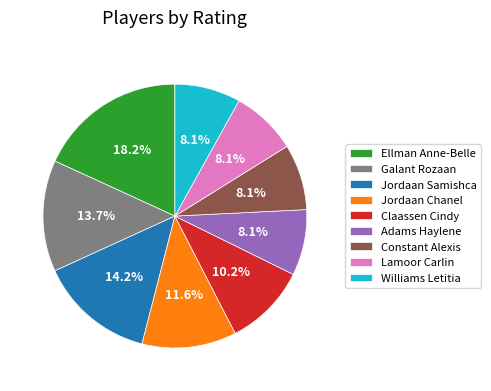

True or false: Lamoor Carlin accounts for 1% of the total.

False